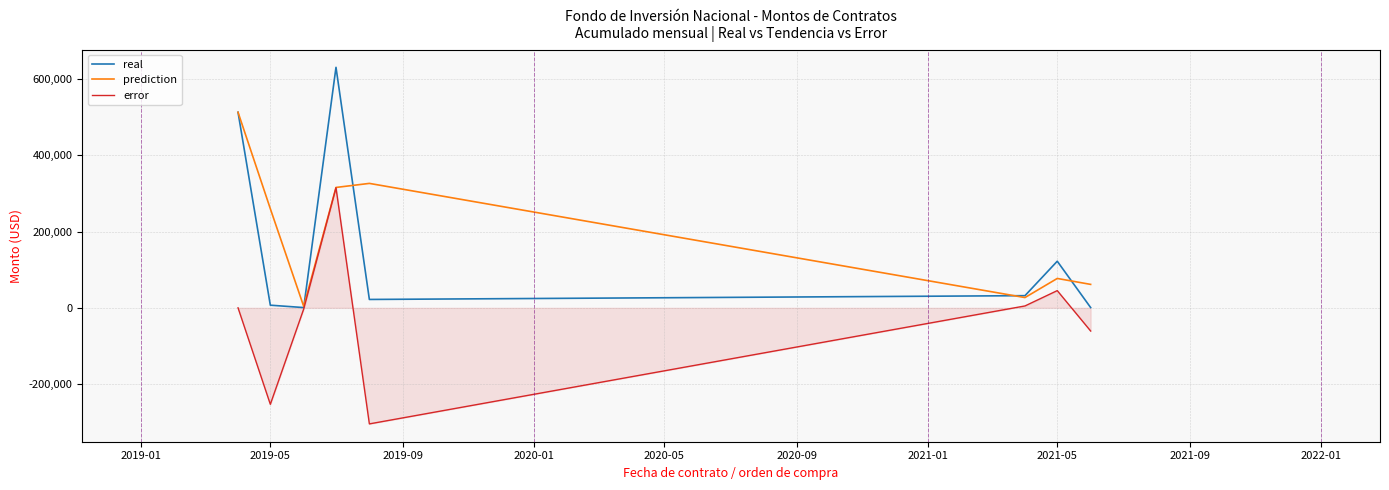

What is the maximum value shown in the chart?

630672.9